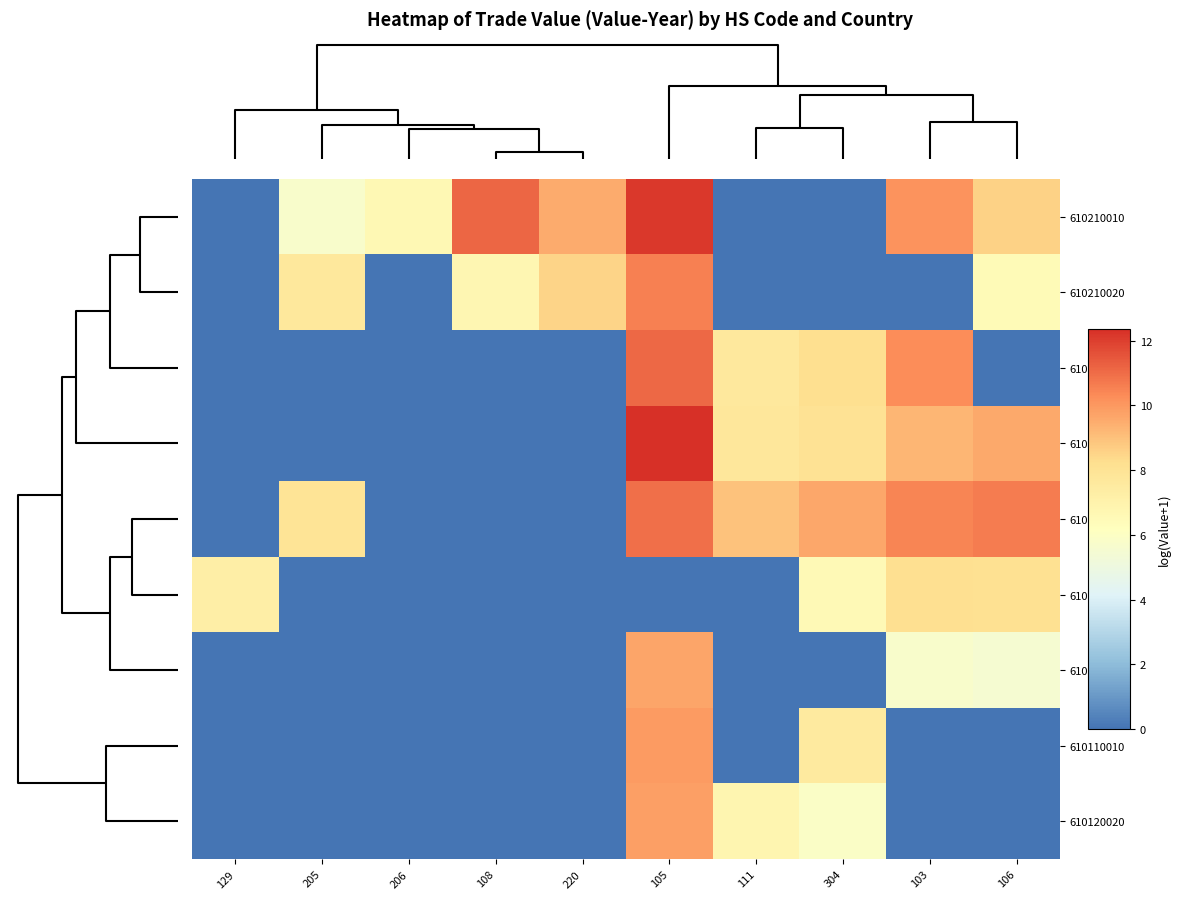

Count the number of data series in this chart.

9